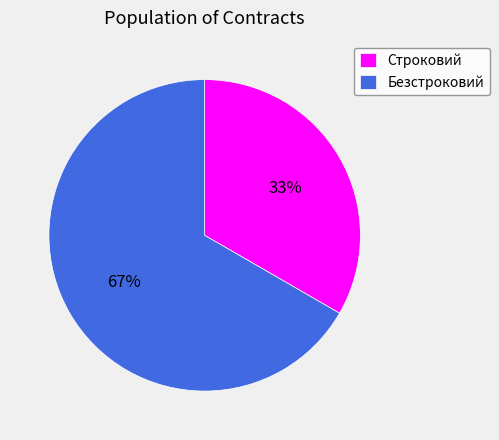

To the nearest percent, what is the average slice percentage?

50%